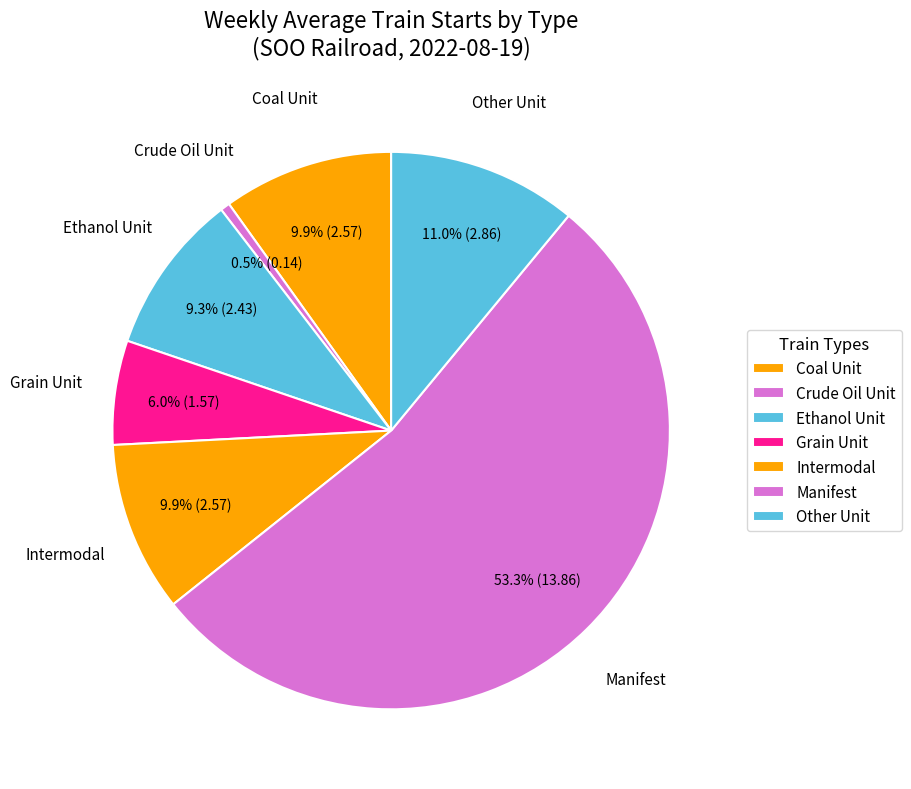

Is the sum of Grain Unit and Crude Oil Unit greater than half?

No